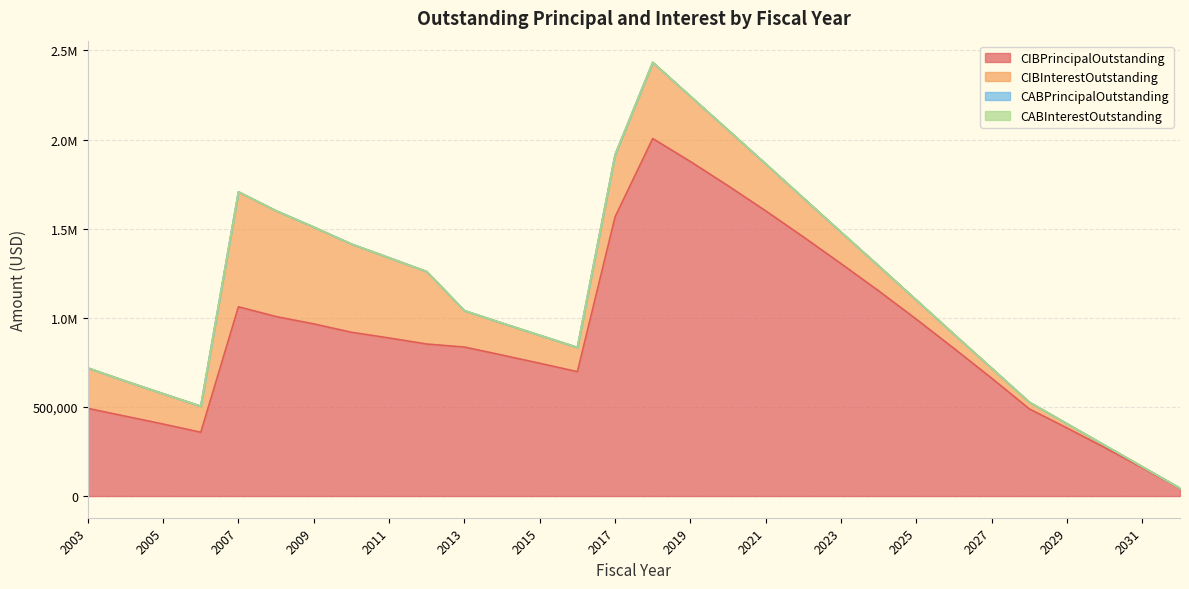

Is the value of CABPrincipalOutstanding at 2032 greater than the value of CIBInterestOutstanding at 2003?

No